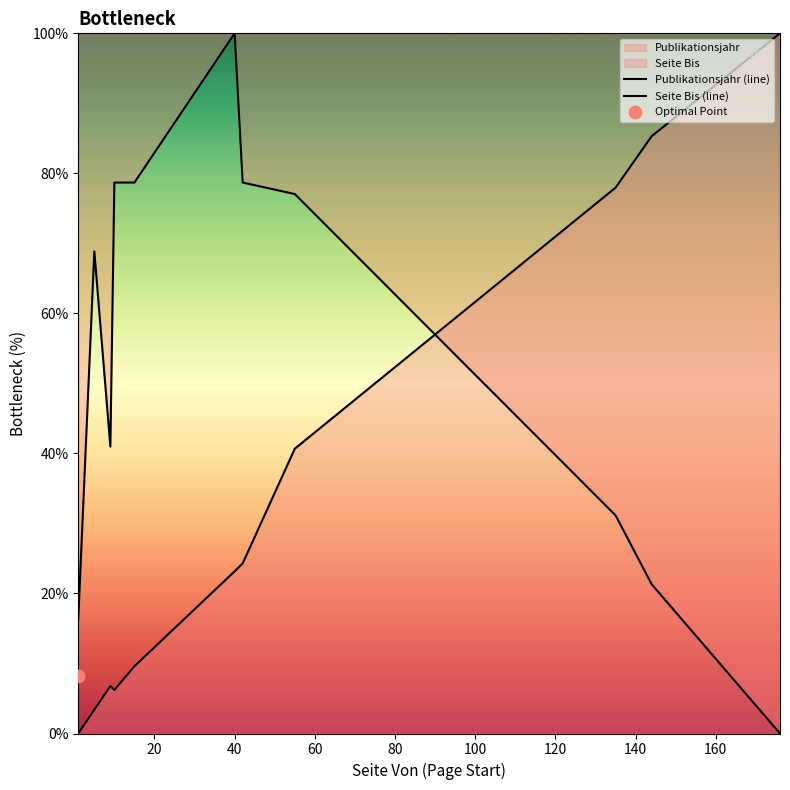

Which series reaches the maximum Y coordinate?

Publikationsjahr (line)